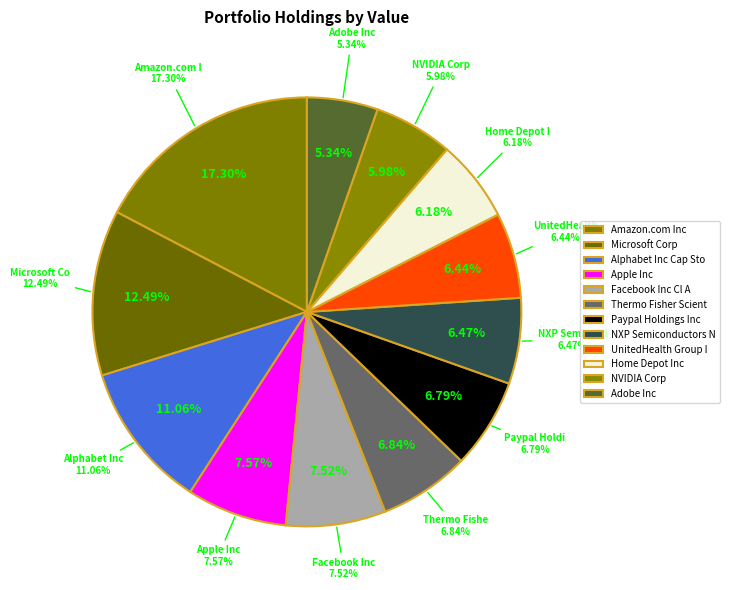

To the nearest percent, what is the difference between the largest and smallest slice percentages?

12%